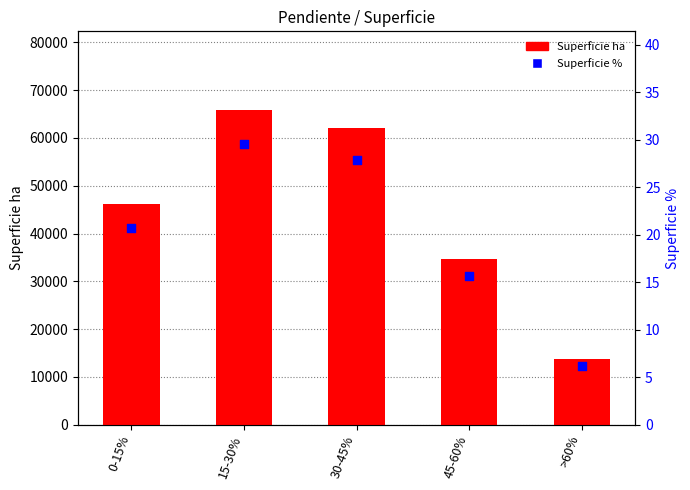

At which category is the sum across all series the highest?

15-30%